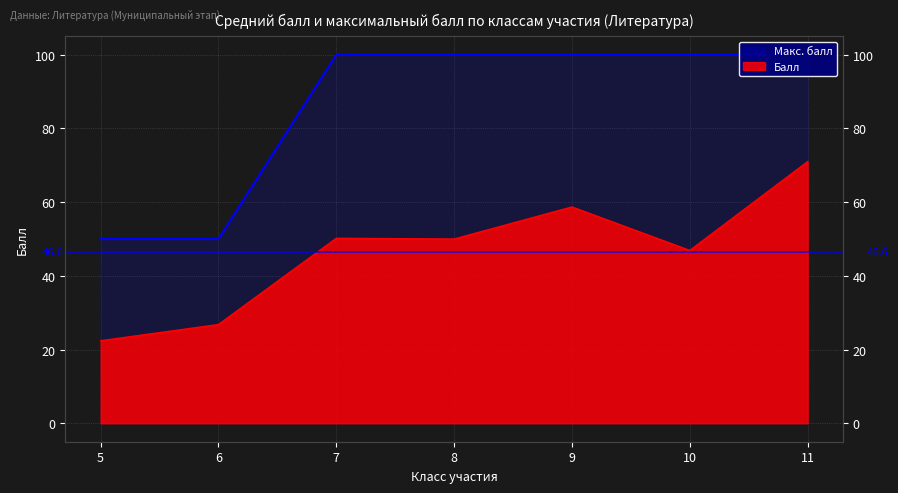

What is the difference between the maximum and second lowest values in the Балл series?

44.2